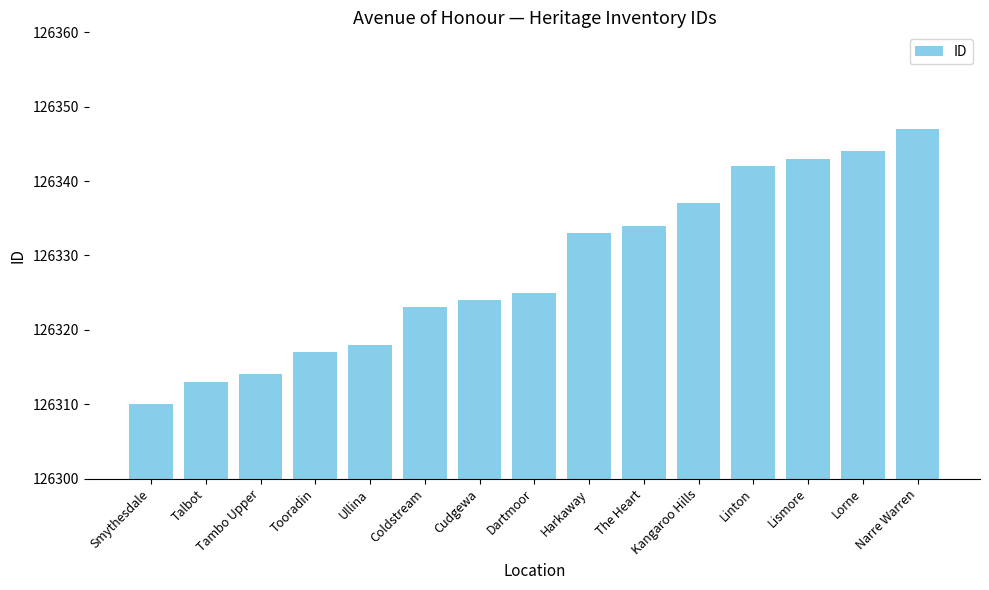

At which label is the value closest to 126328?

Dartmoor